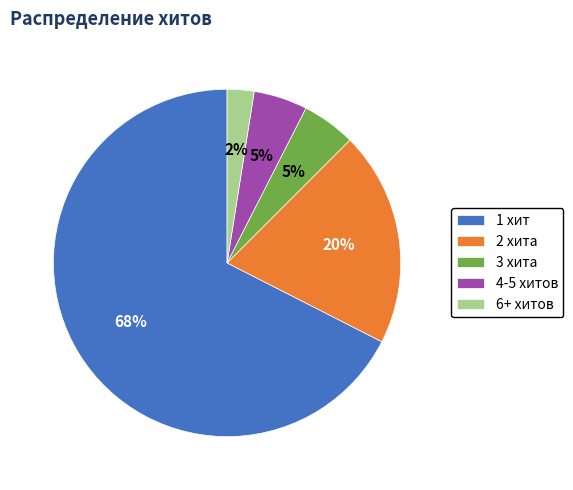

What is the smallest slice in the pie chart?

6+ хитов